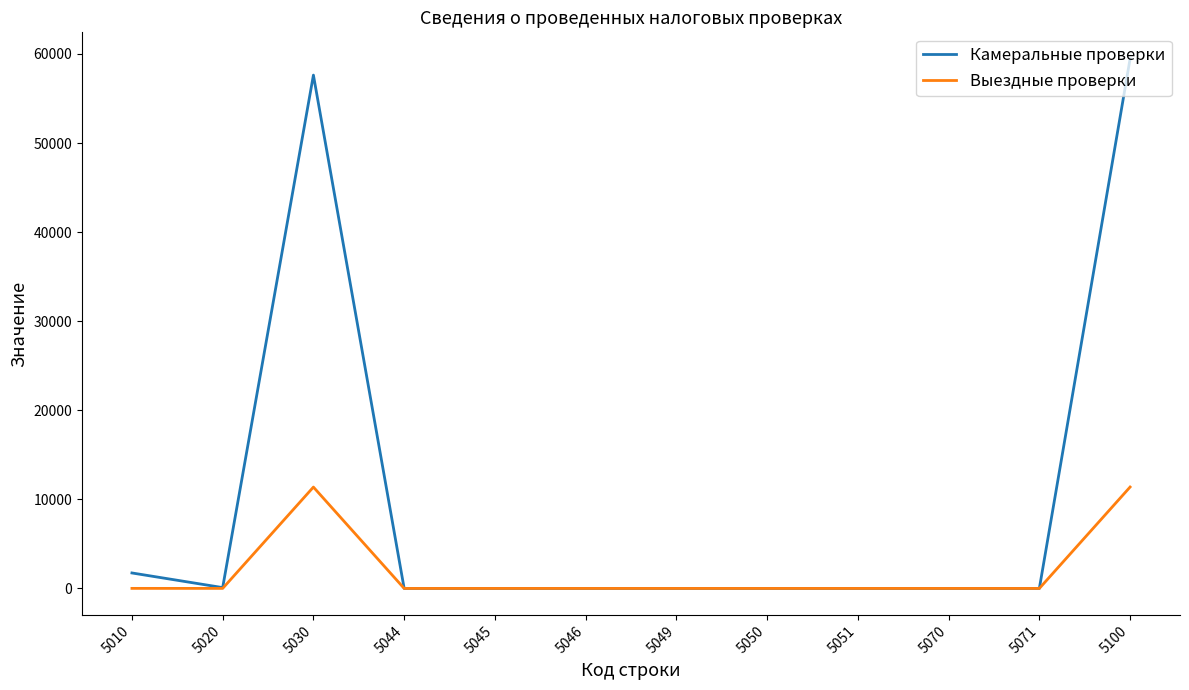

What is the greatest value displayed?

59452